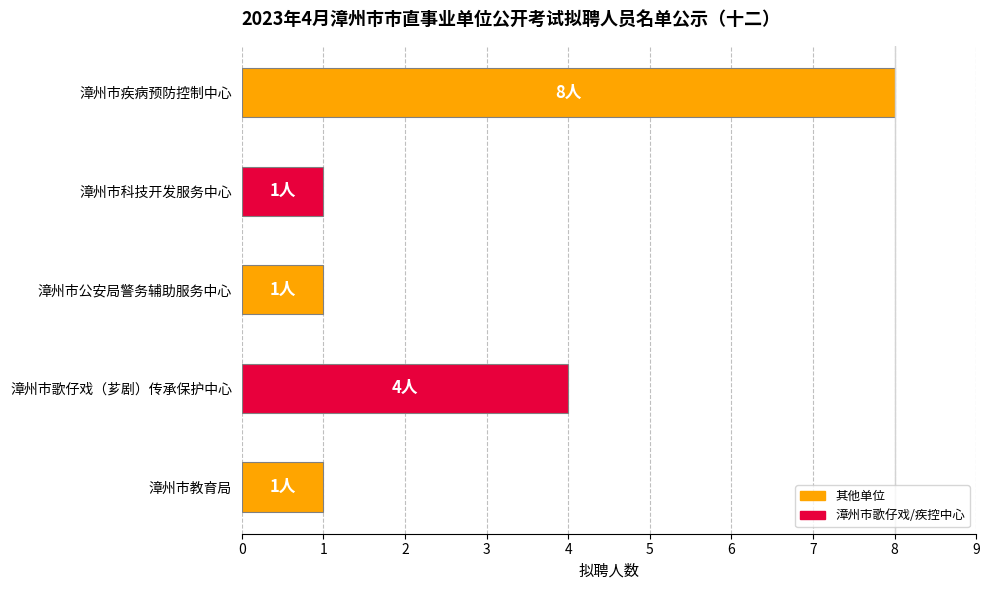

What is the change in value from 漳州市歌仔戏（芗剧）传承保护中心 to 漳州市科技开发服务中心?

-3